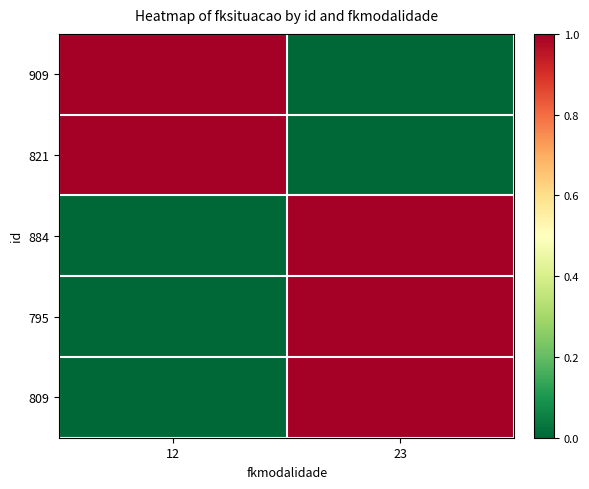

What is the total value across all series at 23?

3.0